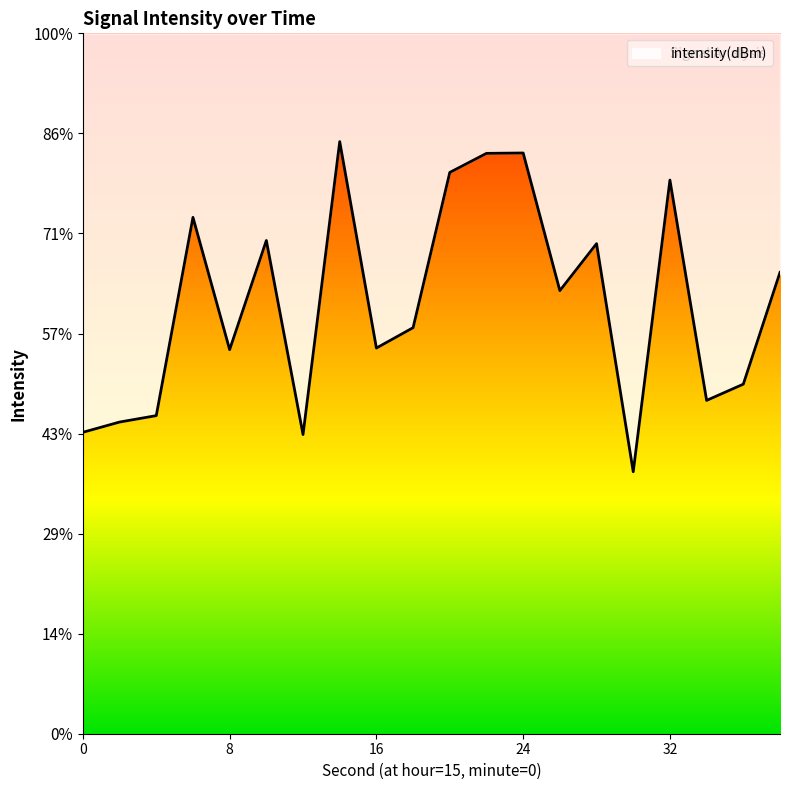

What is the value of the 20th point from the left?

-121.9